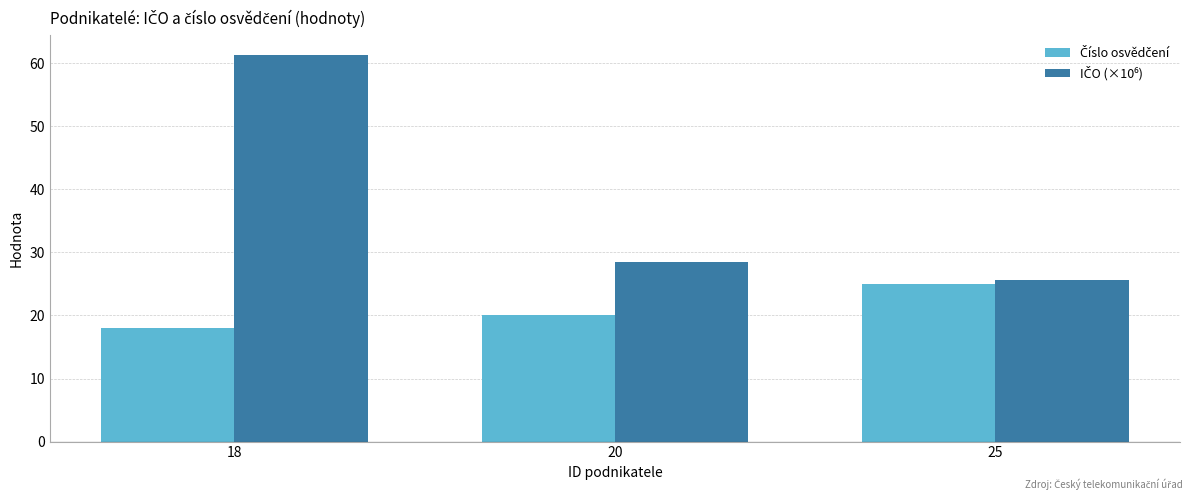

What is the difference between the highest and lowest values at 18?

43.3